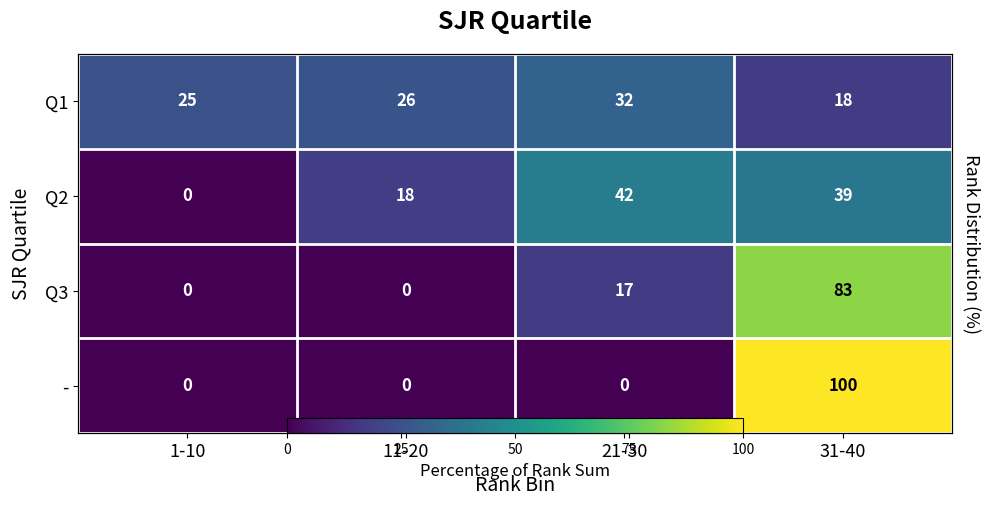

List the series in order of their peak value, highest first.

-, Q3, Q2, Q1